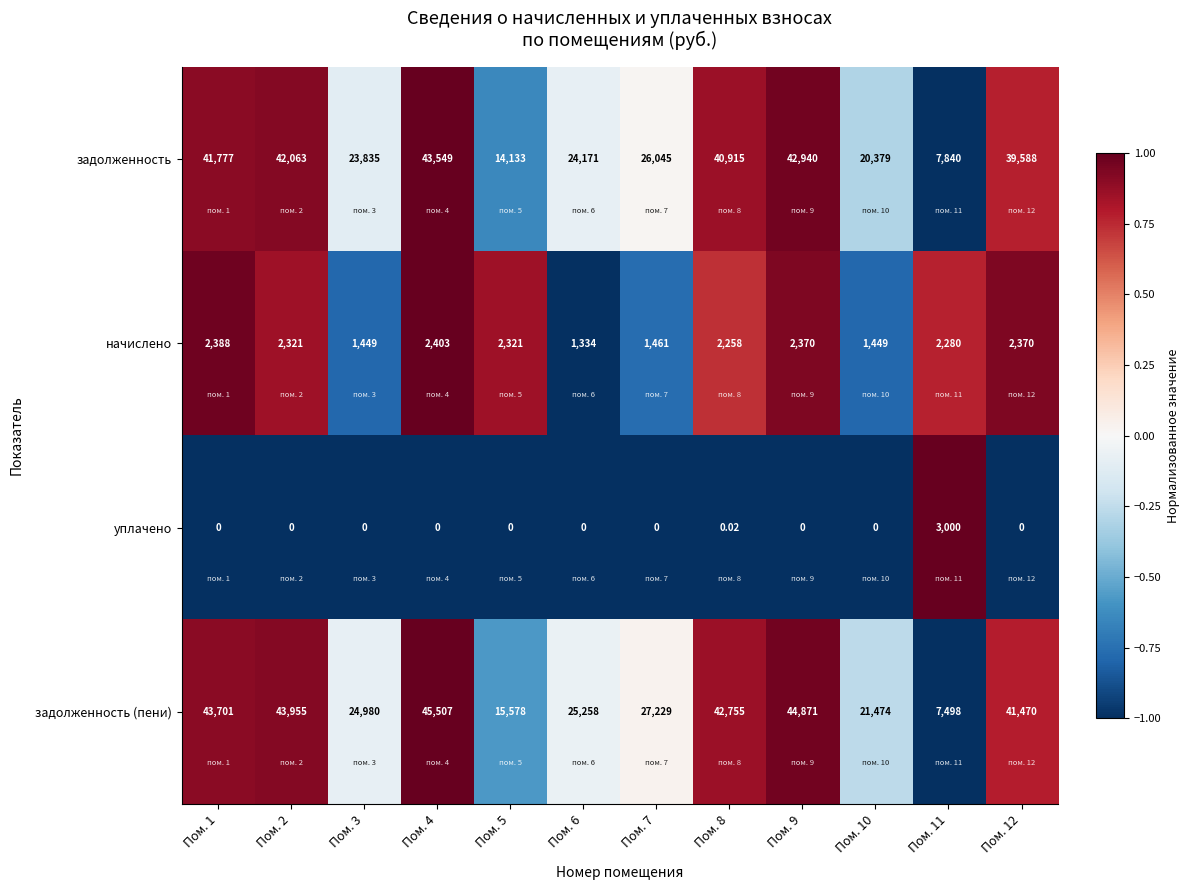

List the series in order of their peak value, lowest first.

начислено, уплачено, задолженность, задолженность (пени)